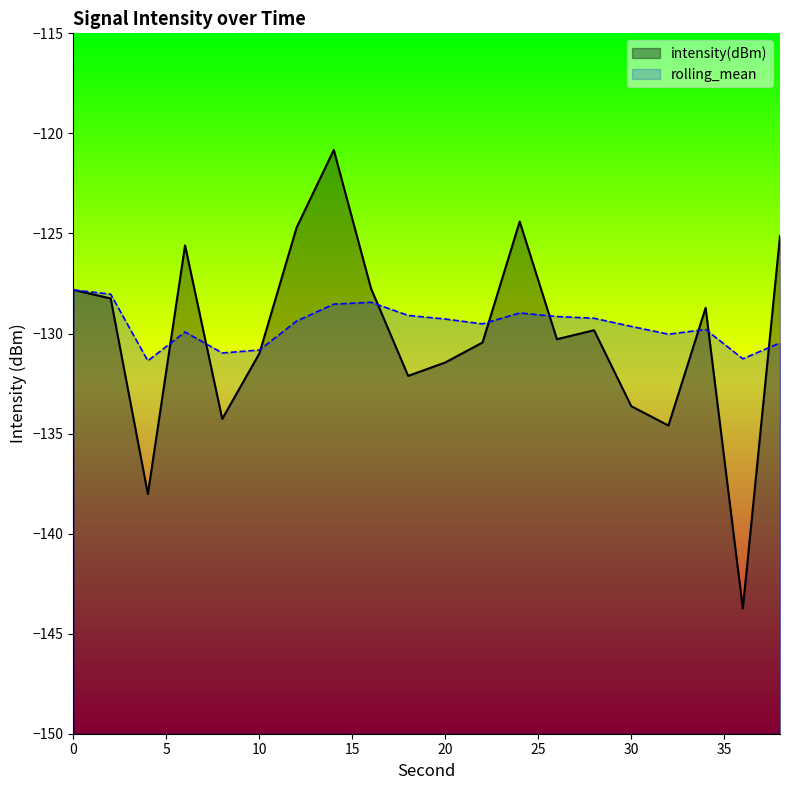

How many data points in intensity(dBm) are less than -129?

11